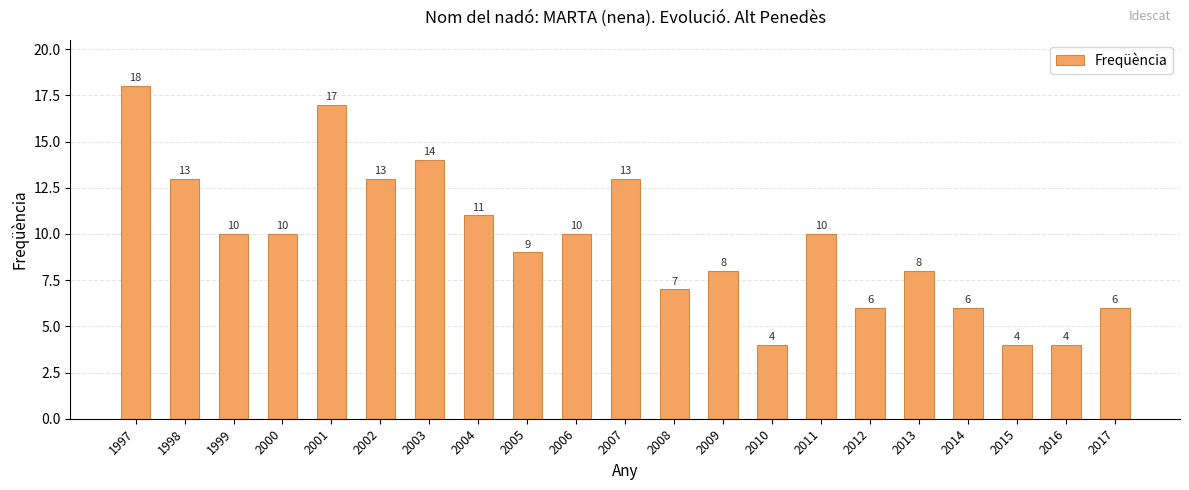

What is the sum of the values at 1997 and 1999?

28